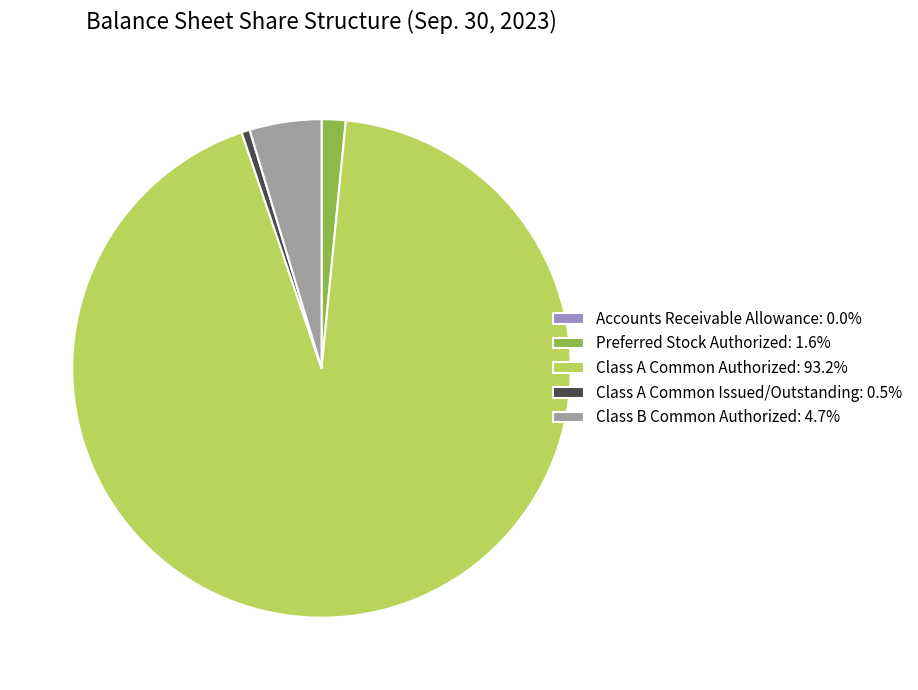

Combined, do Class A Common Authorized: 93.2% and Class B Common Authorized: 4.7% account for over 50%?

Yes